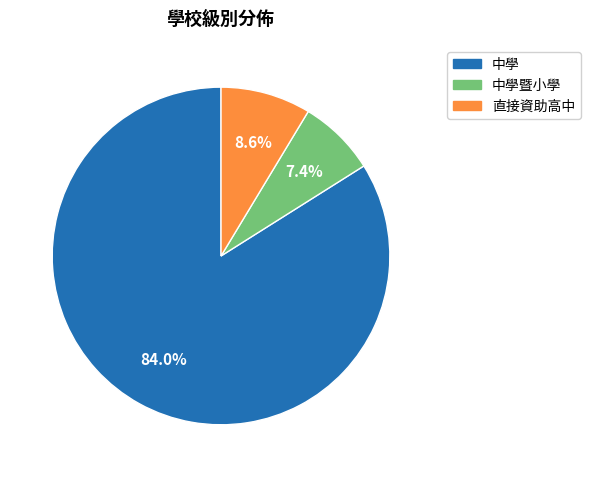

How many slices are in this pie chart?

3